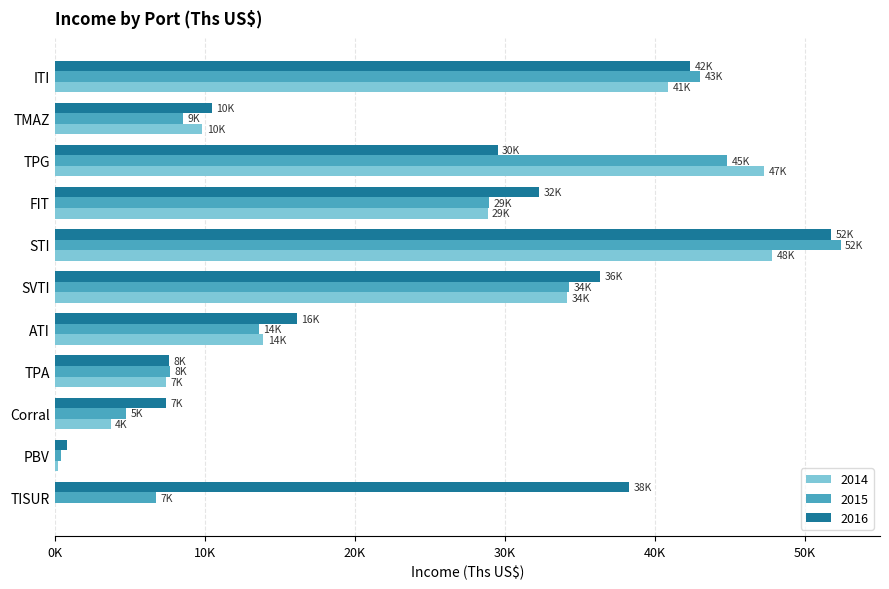

What are all the series names shown in the legend?

2014, 2015, 2016